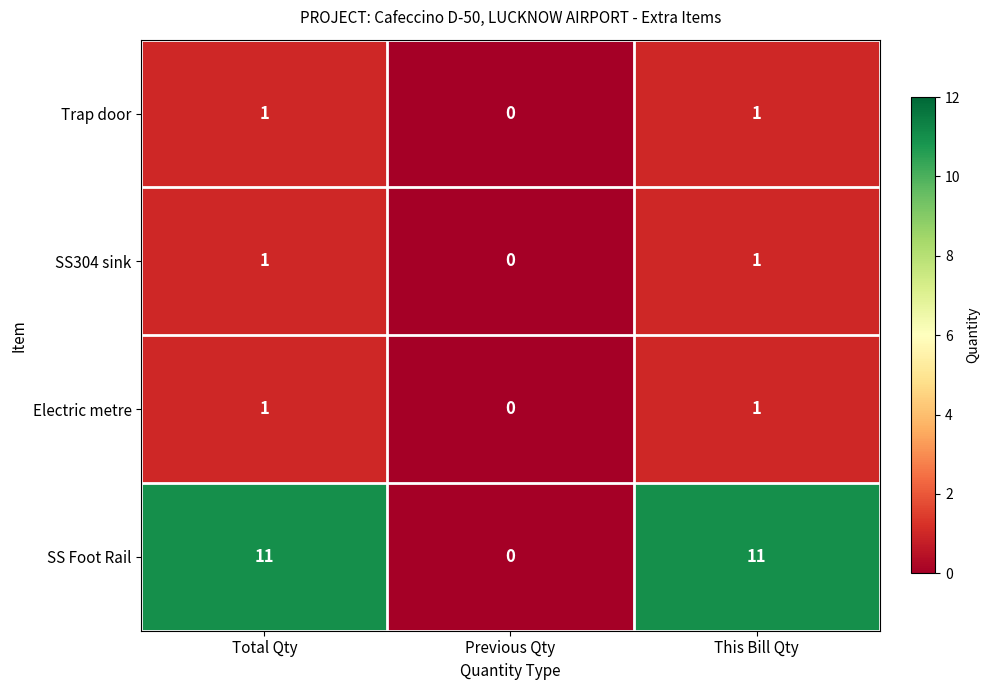

How many data points does each series have?

3